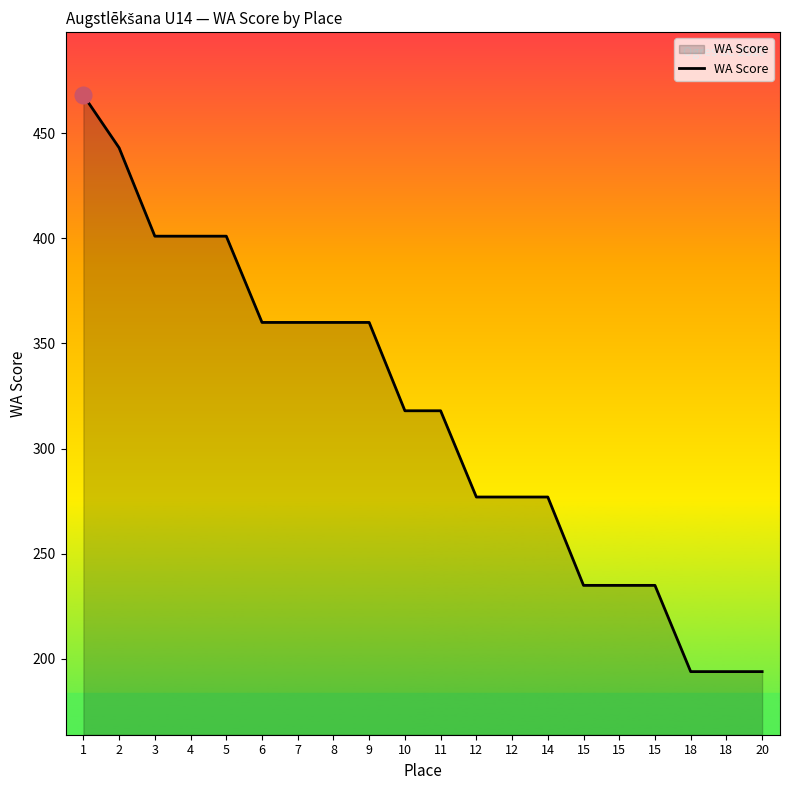

Reading left to right, what are all the values shown in this chart?

468	443	401	401	401	360	360	360	360	318	318	277	277	277	235	235	235	194	194	194